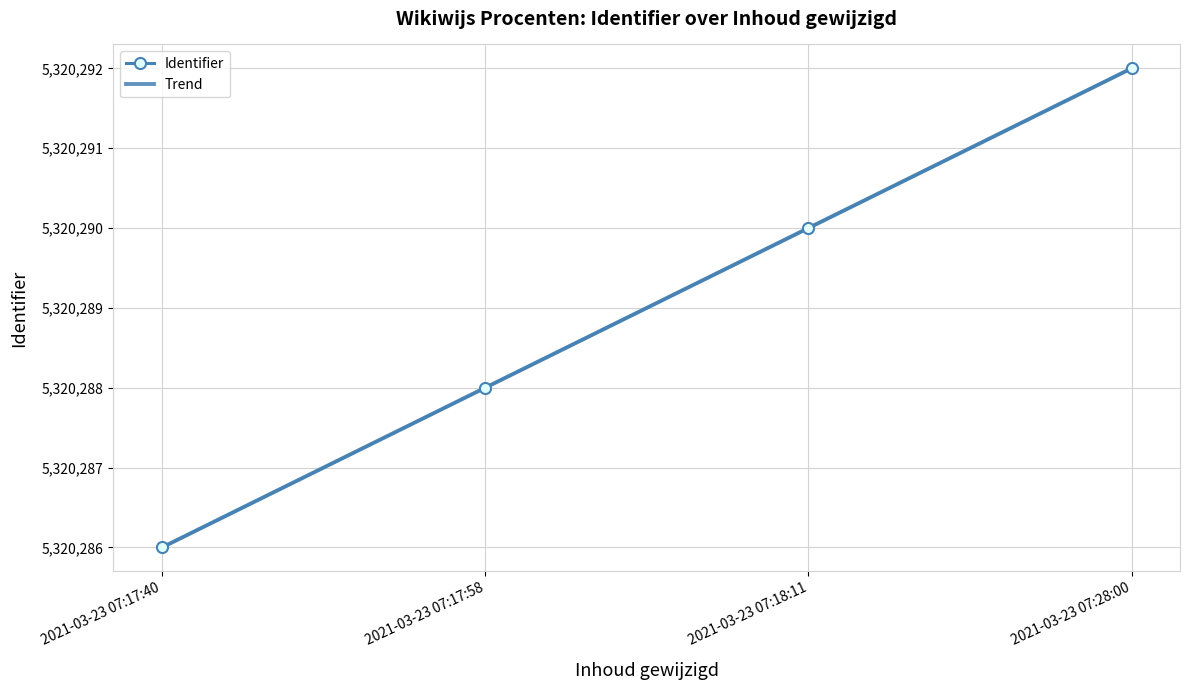

The value of Identifier at 2021-03-23 07:17:40 is 5320286.0. True or false?

True